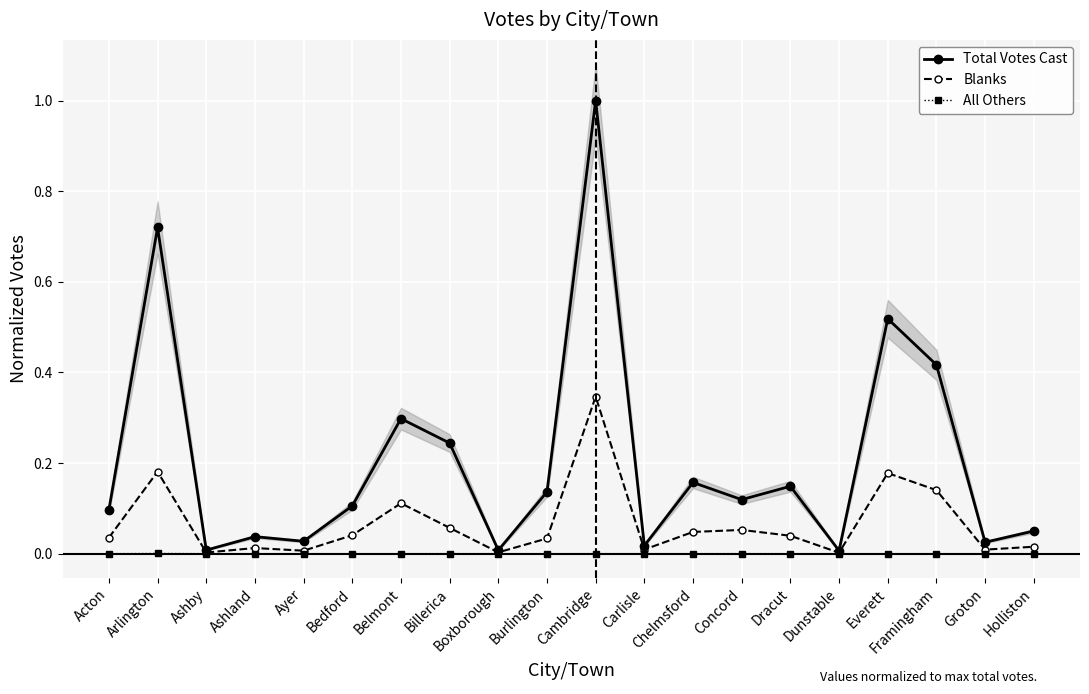

Rank the series by their maximum value, from lowest to highest.

All Others, Blanks, Total Votes Cast